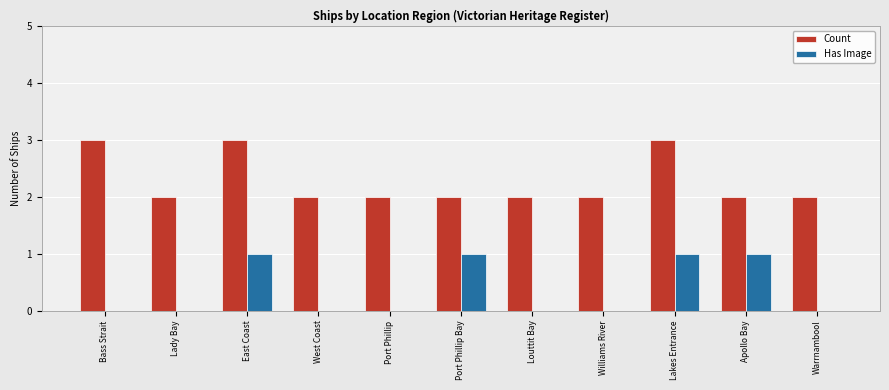

What is the sum of all Has Image values?

4